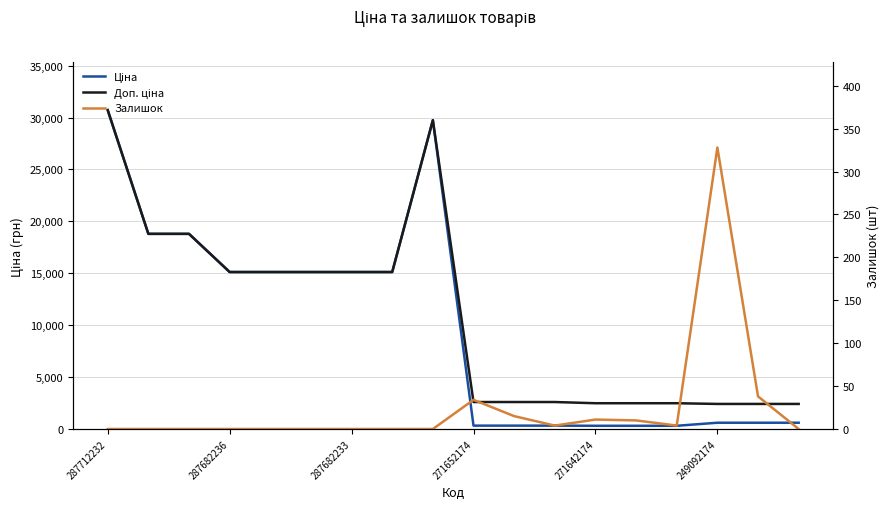

What are all the series names shown in the legend?

Ціна, Доп. ціна, Залишок